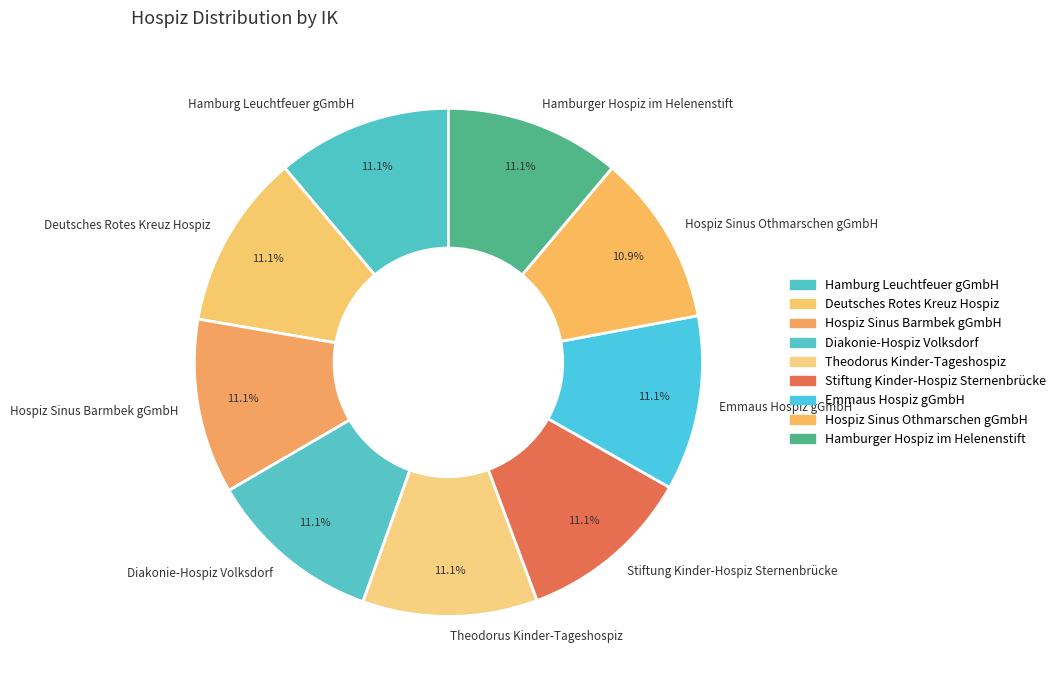

To the nearest percent, what is the combined percentage of Emmaus Hospiz gGmbH and Stiftung Kinder-Hospiz Sternenbrücke?

22%